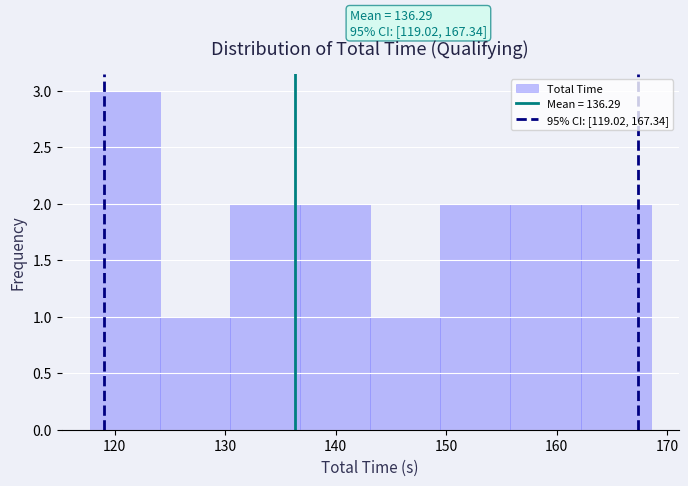

Over which range of the x-axis is the bar tallest?

118 to 124